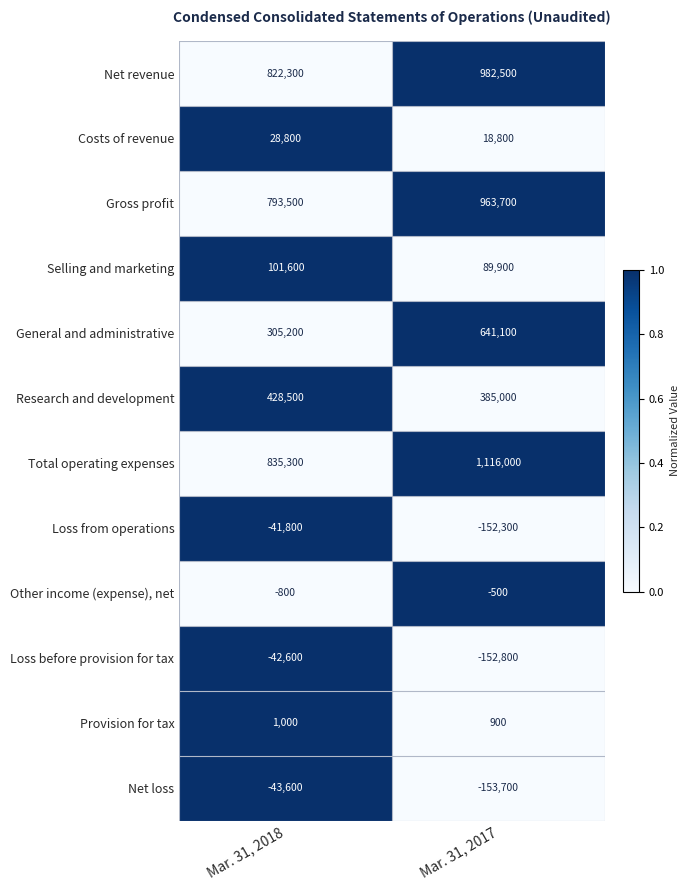

At which label is Gross profit closest to 878600?

Mar. 31, 2018